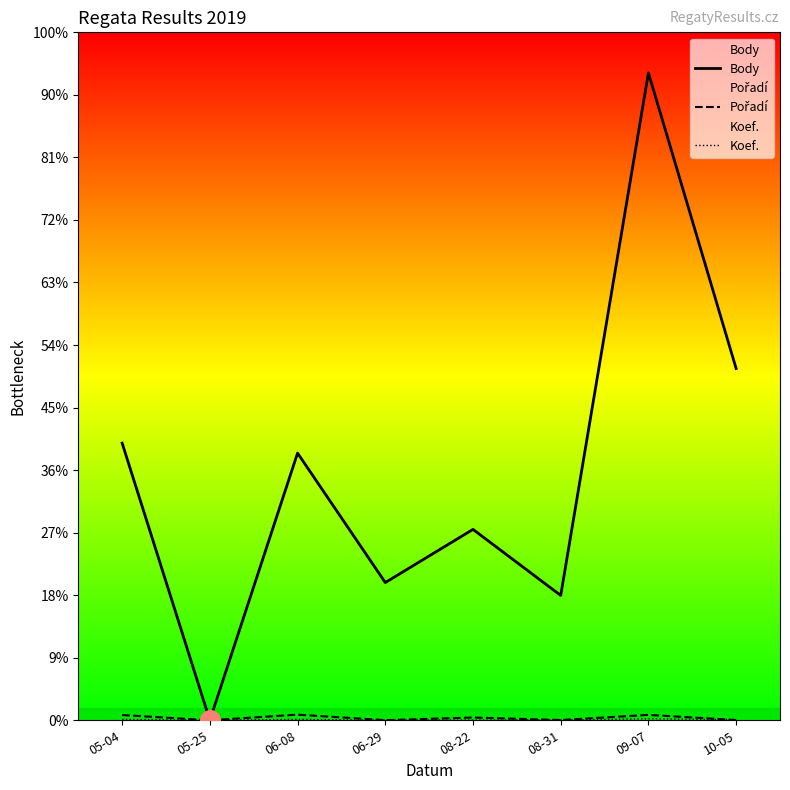

At how many categories does at least one series exceed 340?

7